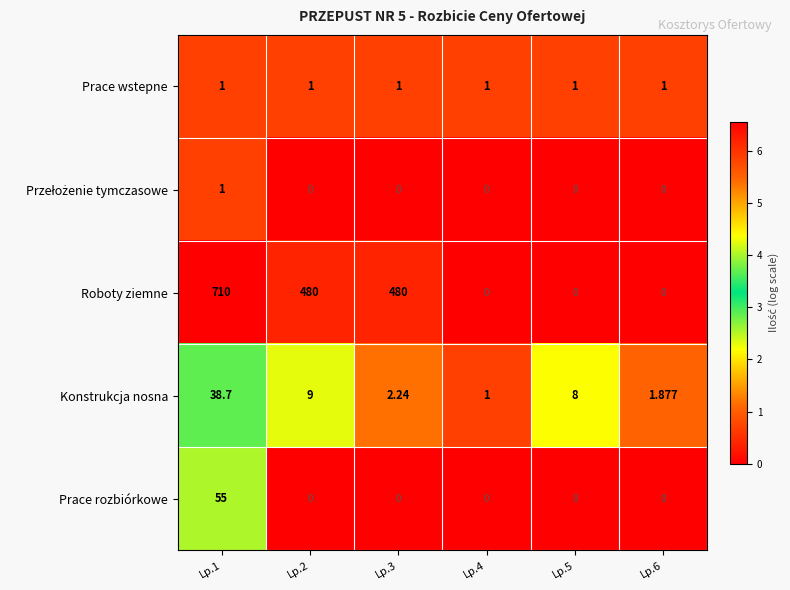

Which series changed the most between Lp.1 and Lp.3?

Roboty ziemne